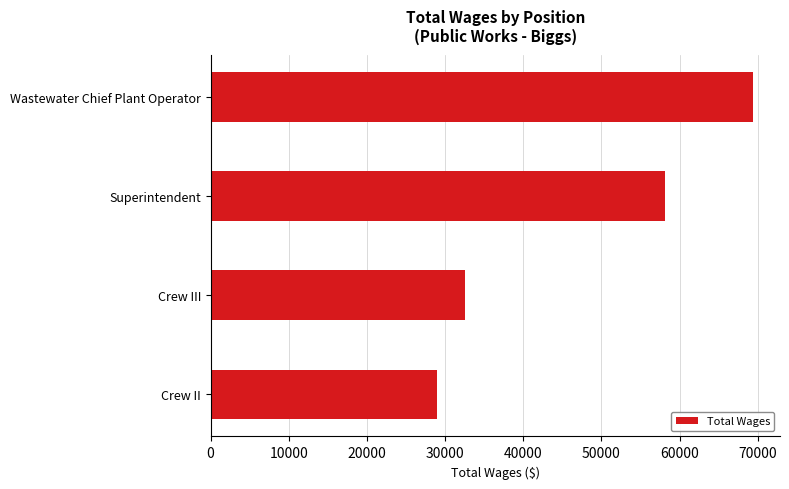

The value at Crew III is 32561. True or false?

True